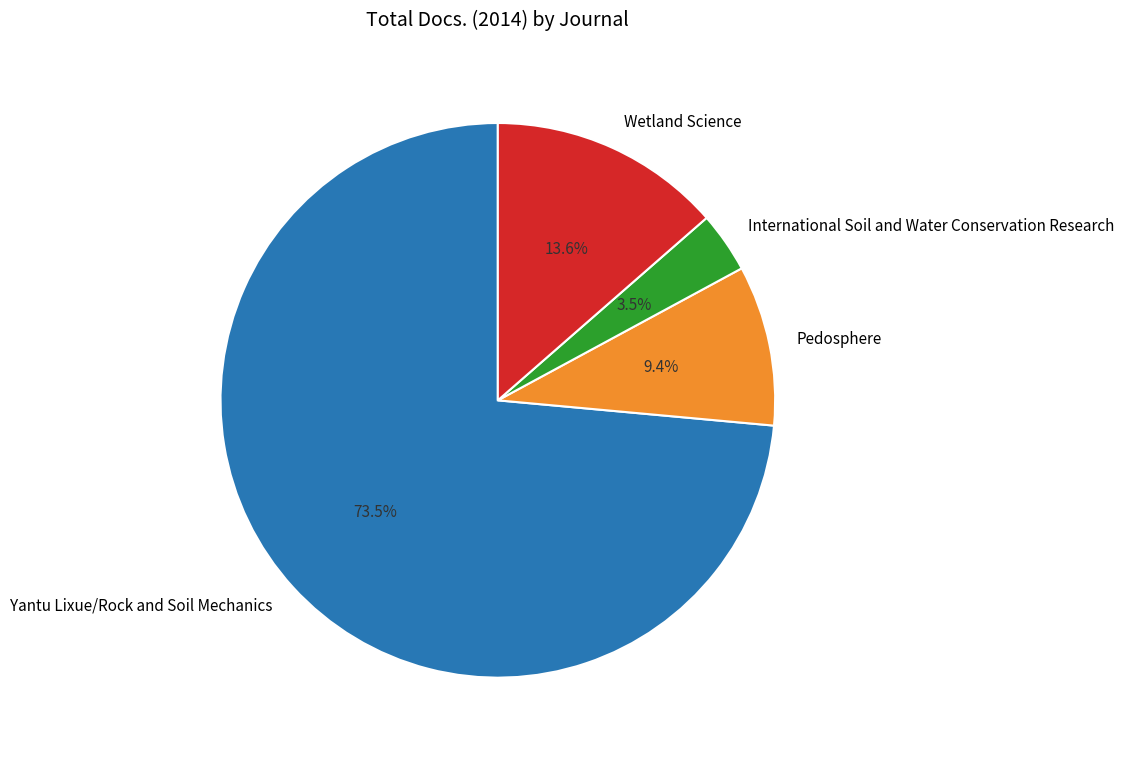

Count the number of slices in the pie.

4